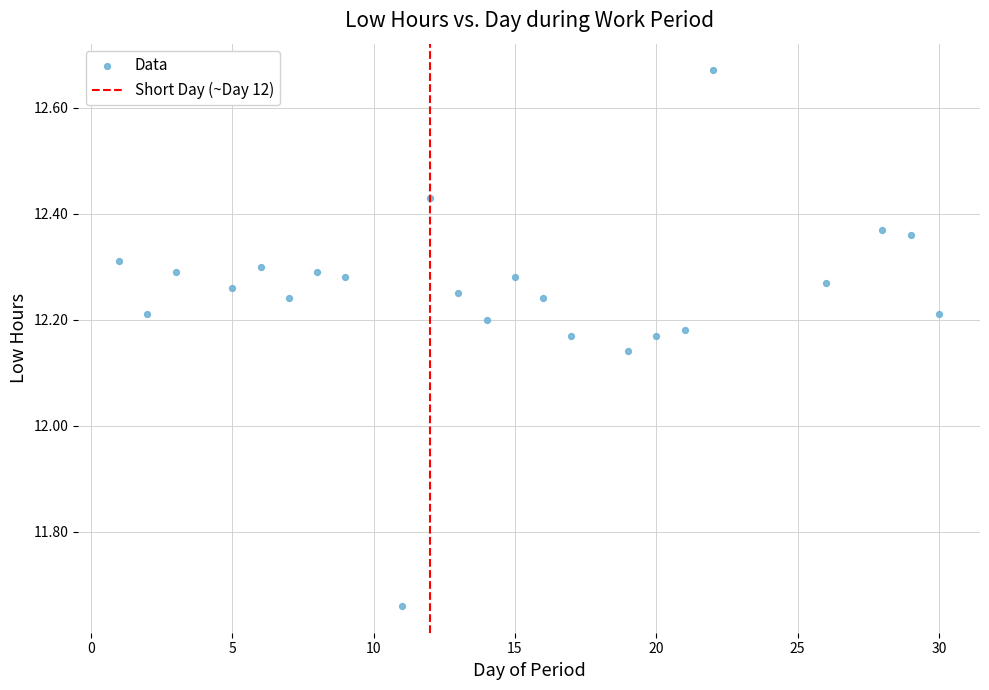

What is the range of X values (max minus min)?

29.0